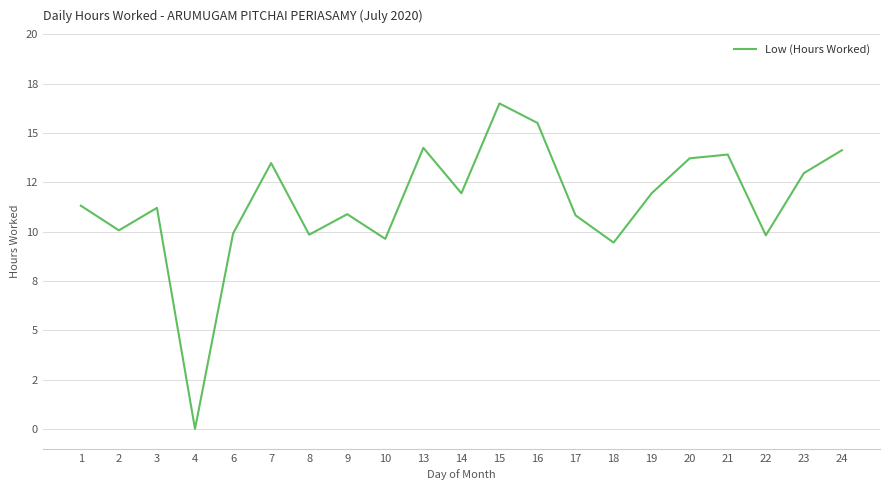

Where is the data nearest to the value 8?

18